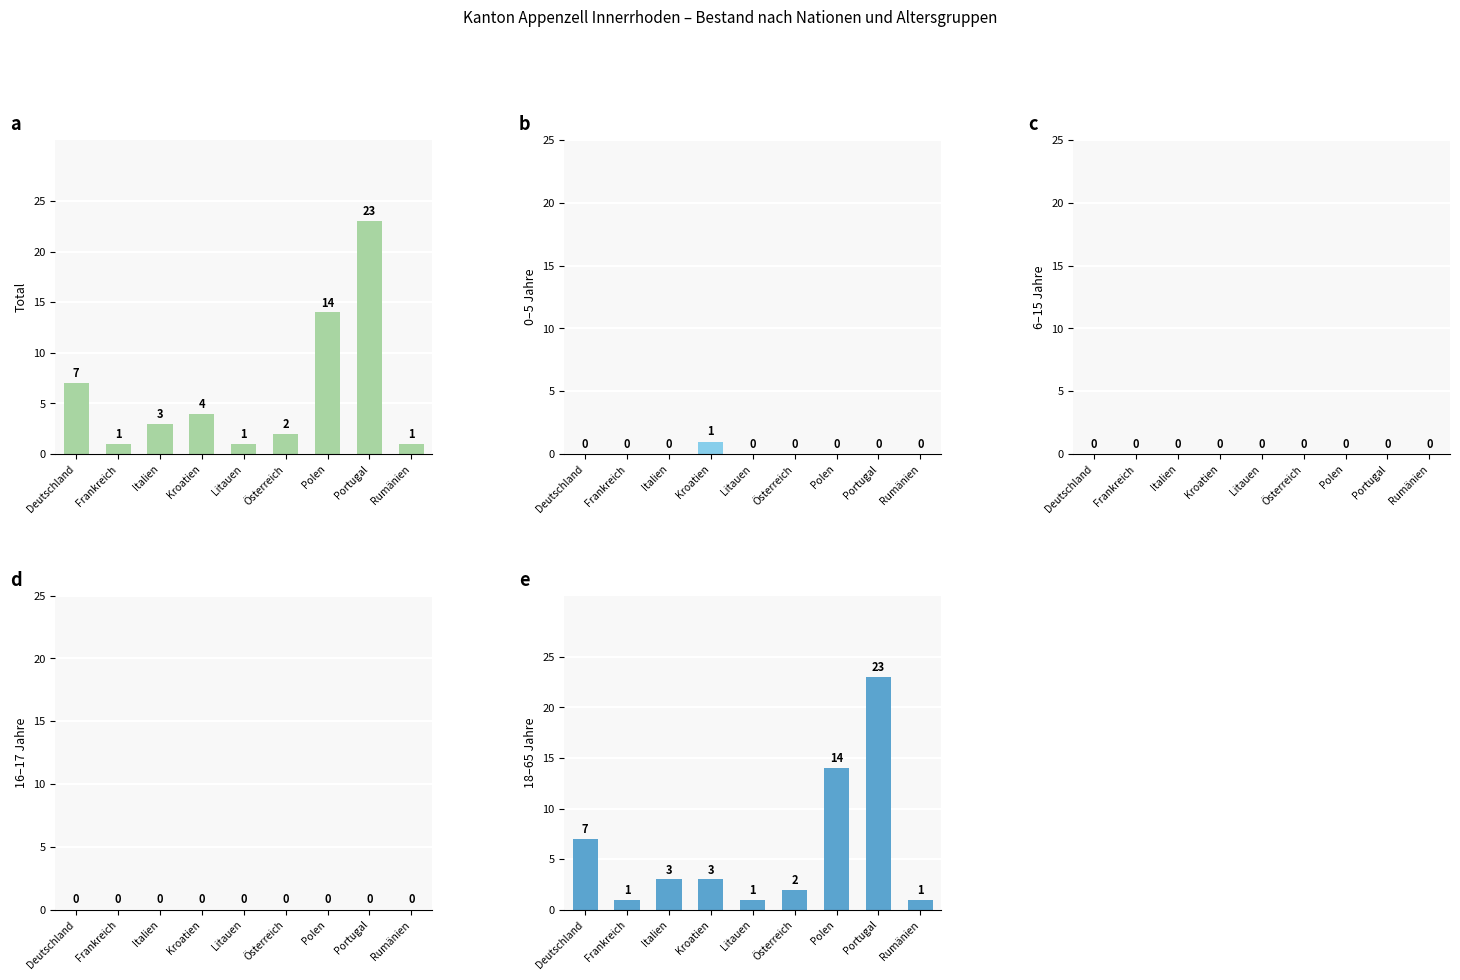

Rank the series at Österreich from highest to lowest value.

Gesamt-total, 18-65 Jahre, 0-5 Jahre, 6-15 Jahre, 16-17 Jahre